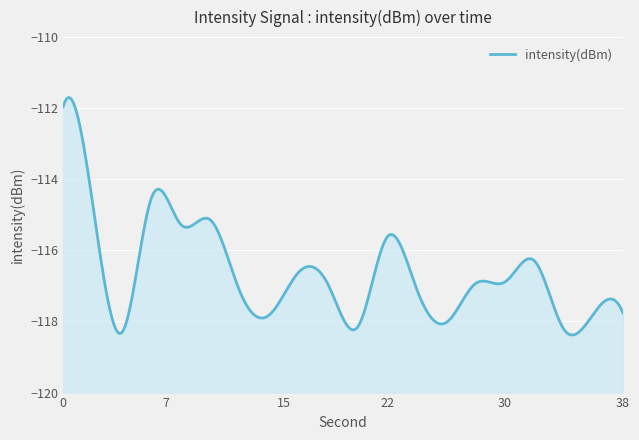

How many interior local valleys (lower than both neighbors) does the data have?

6